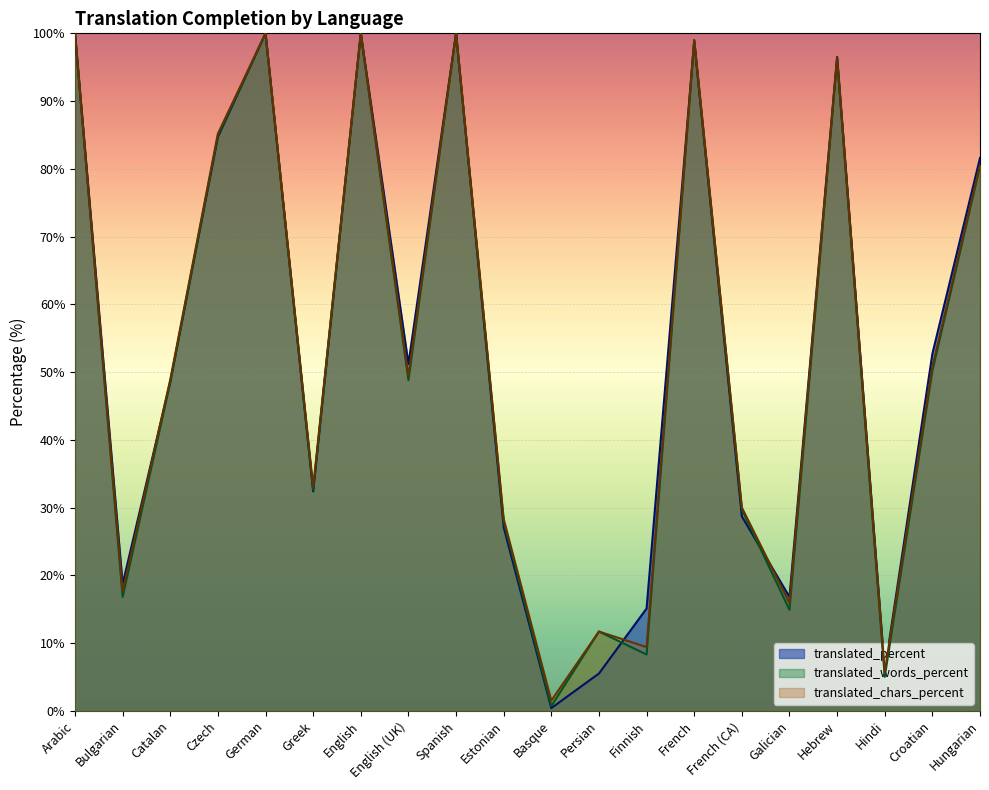

Which series has the largest total across all categories?

translated_percent